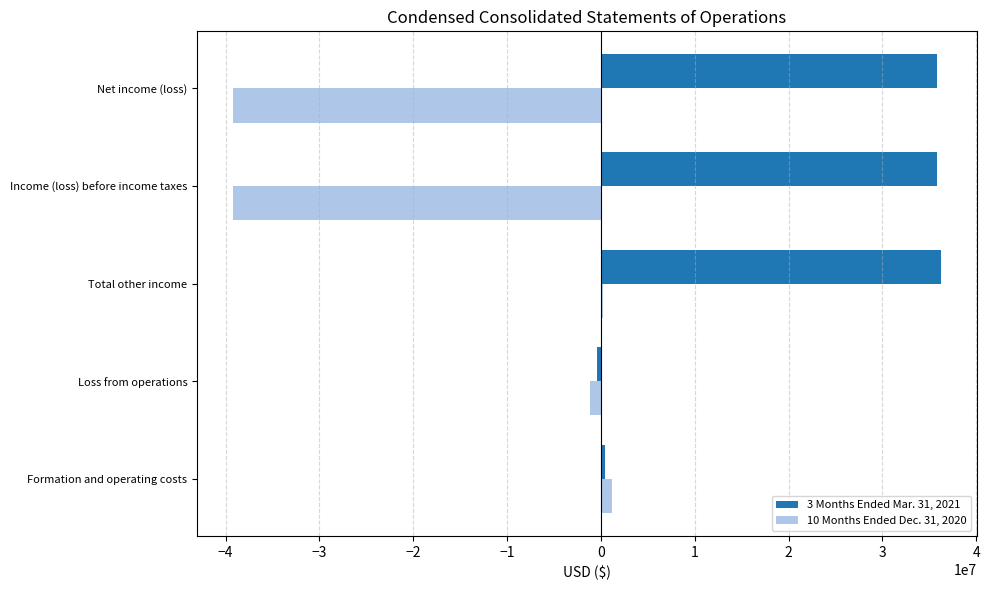

The value of 10 Months Ended Dec. 31, 2020 at Income (loss) before income taxes is -39257670. True or false?

True